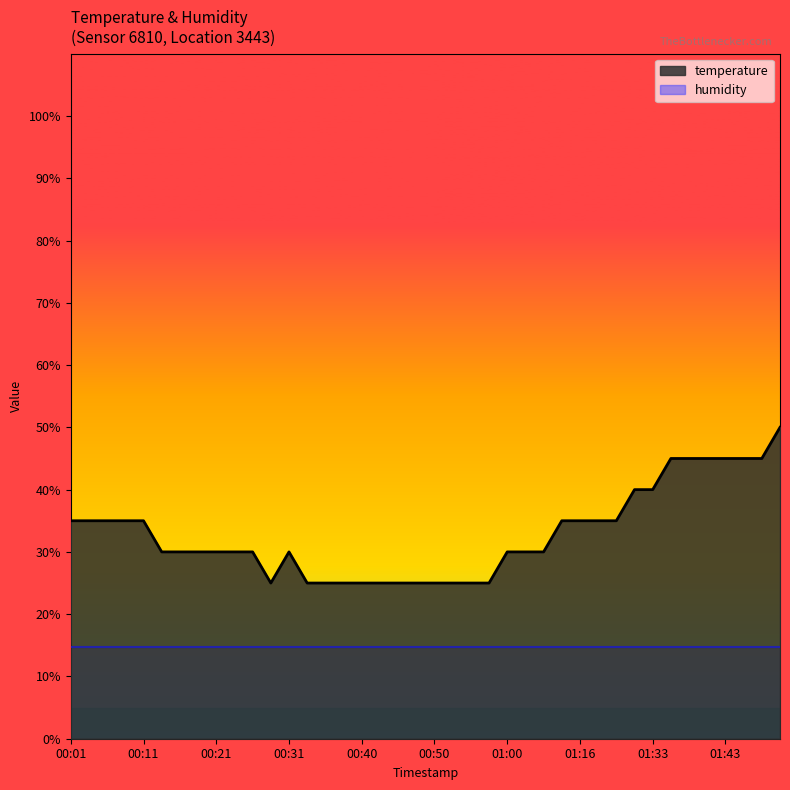

Count the number of values greater than 29.

28